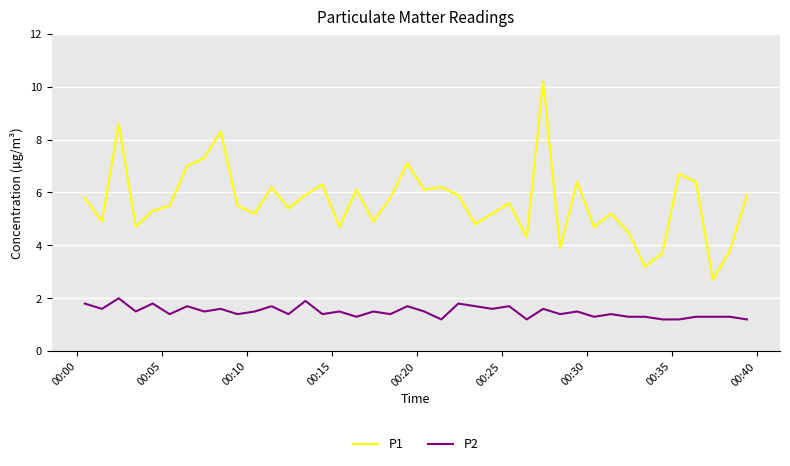

What is the greatest value displayed?

10.2